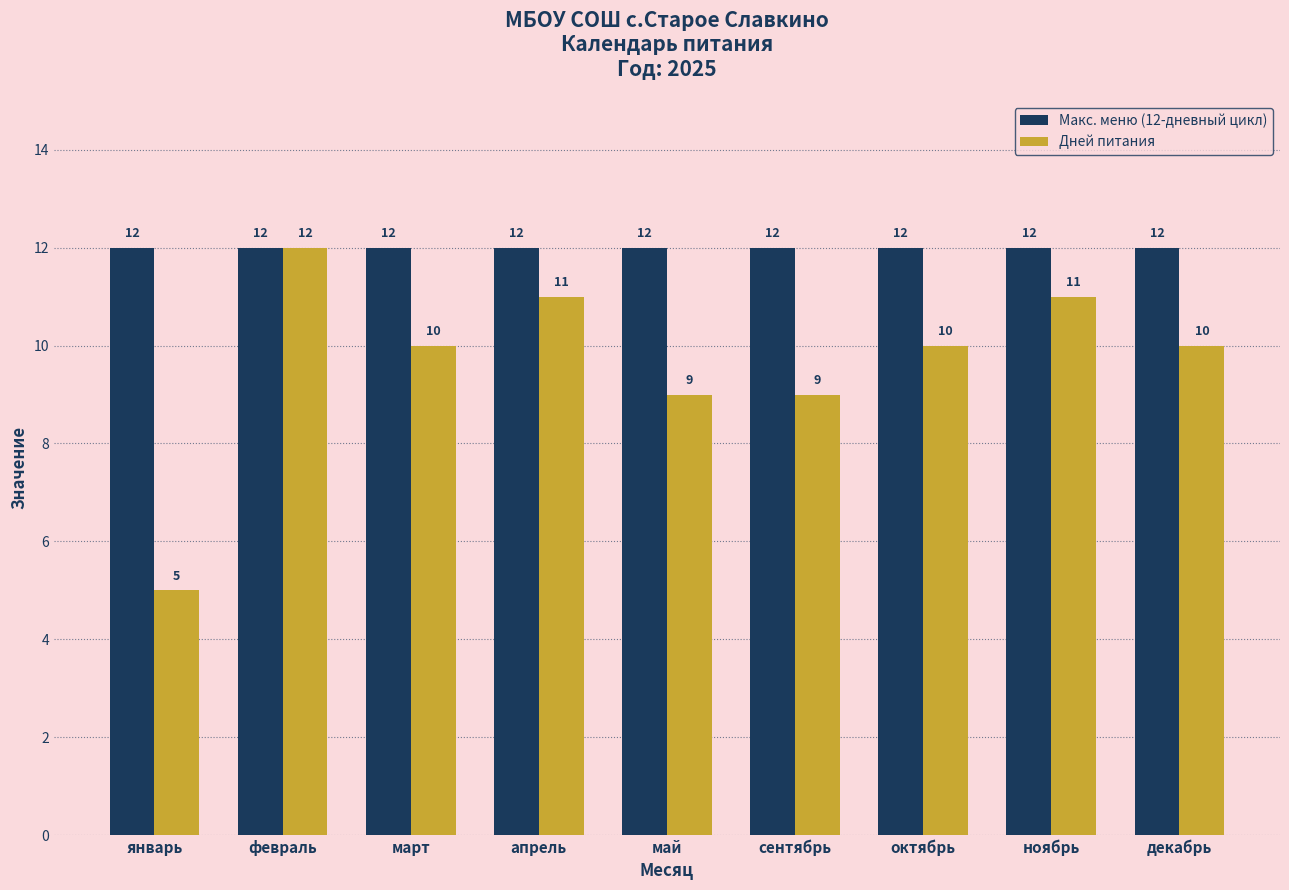

True or false: Макс. меню (12-дневный цикл) has a value of 12 at январь.

True